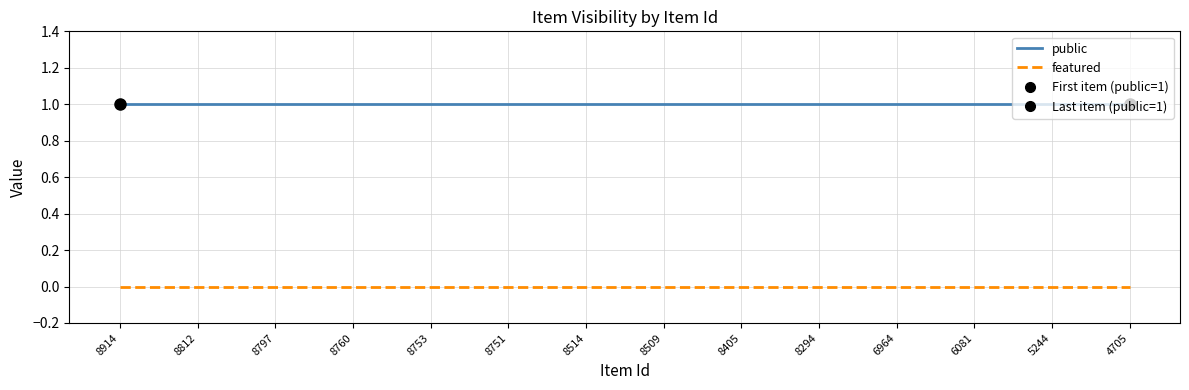

List the series in order of their peak value, lowest first.

featured, public